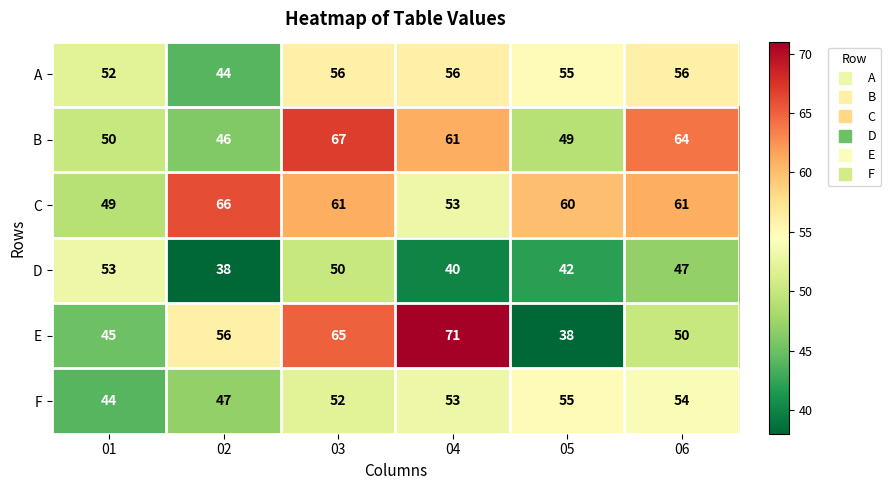

The A series shows 44 at 02. True or false?

True